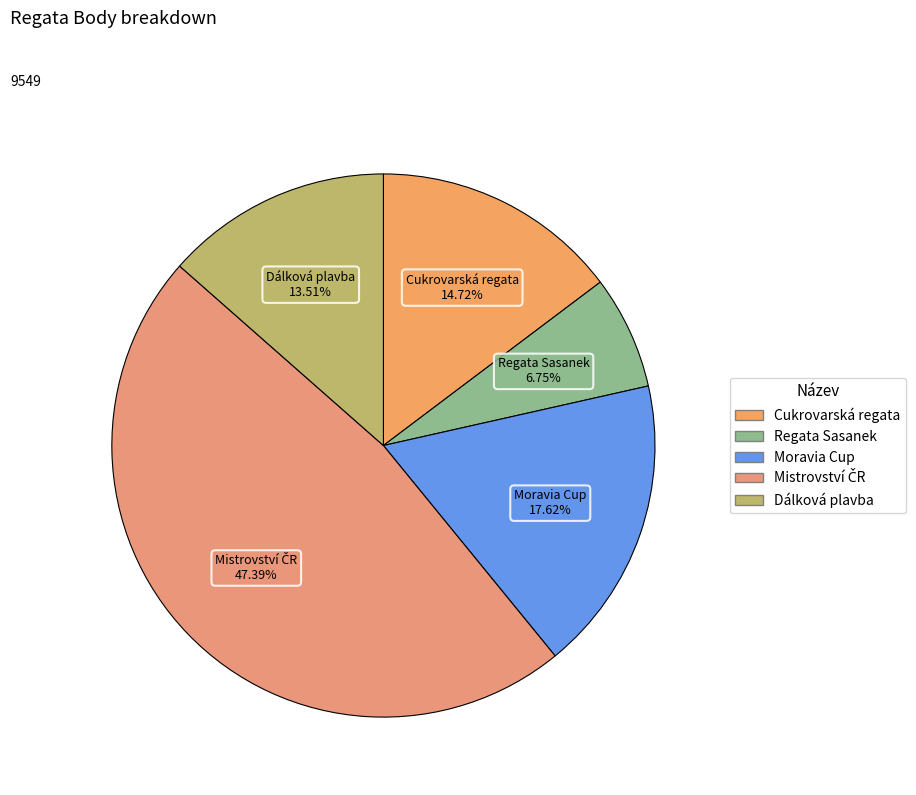

How many segments does this pie chart have?

5